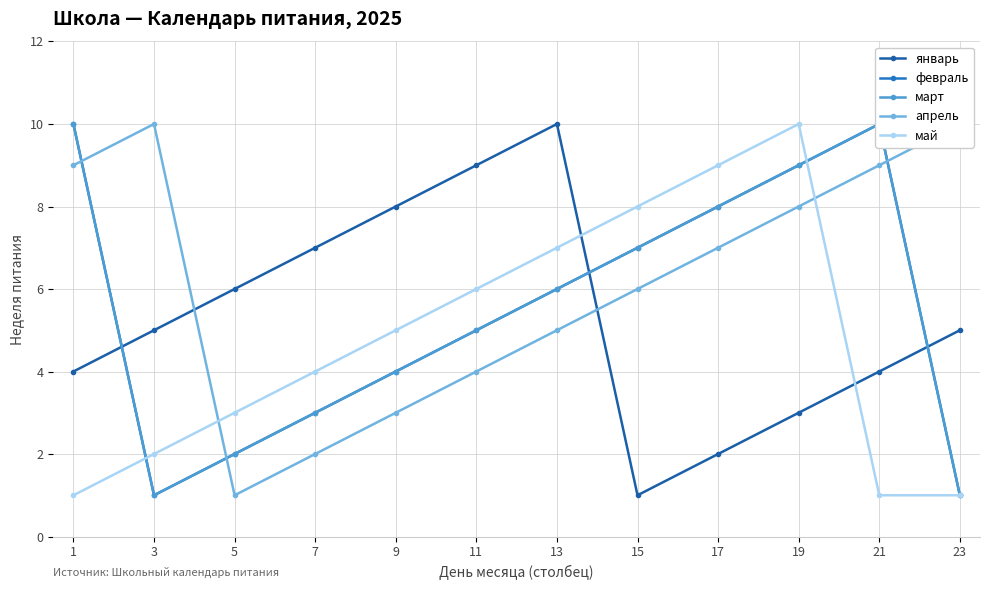

Where is the first local maximum for январь?

13